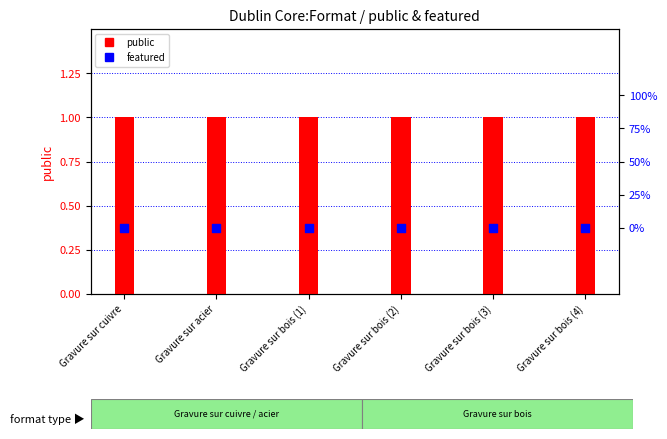

Is the value of public at Gravure sur acier greater than the value of featured at Gravure sur bois (2)?

Yes